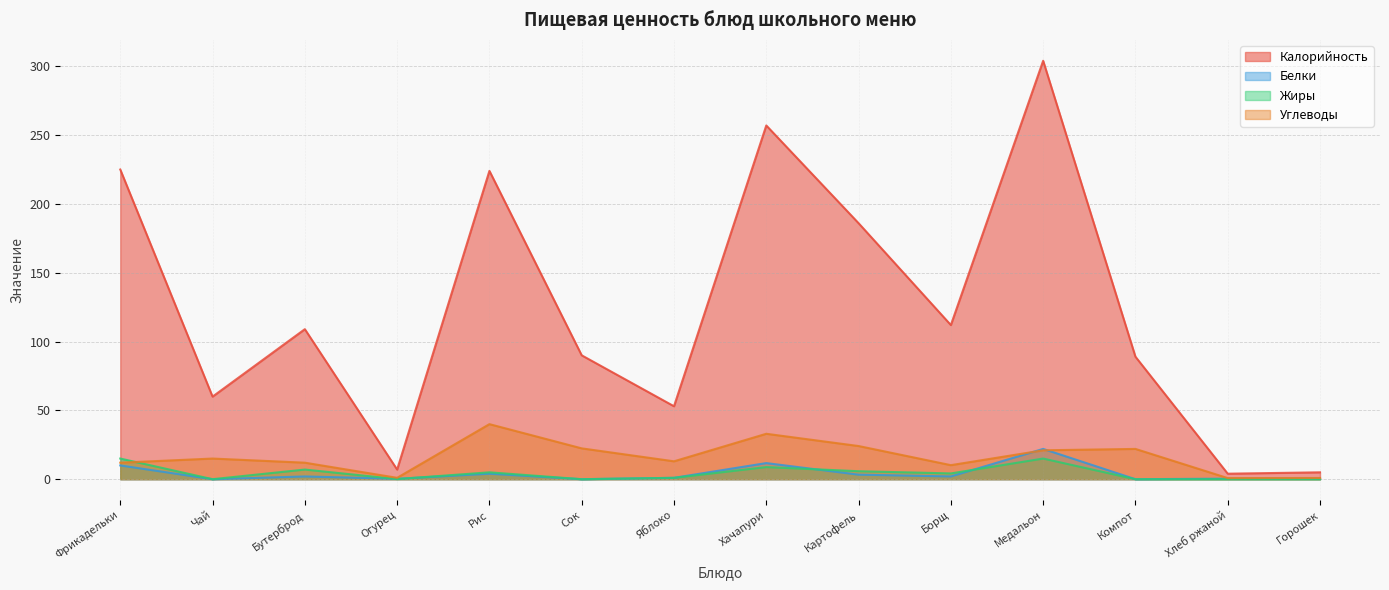

What is the highest value of the Жиры series?

15.0